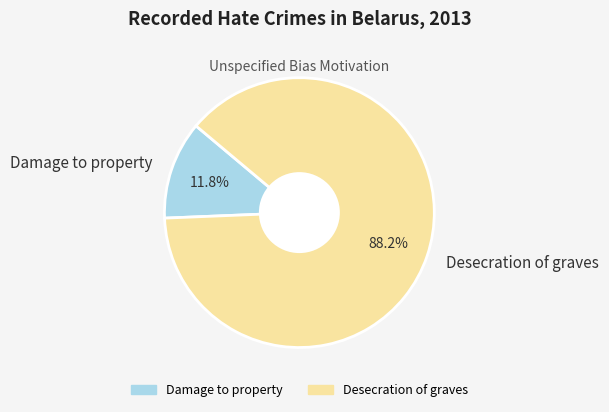

Which category has the smallest portion of the pie?

Damage to property